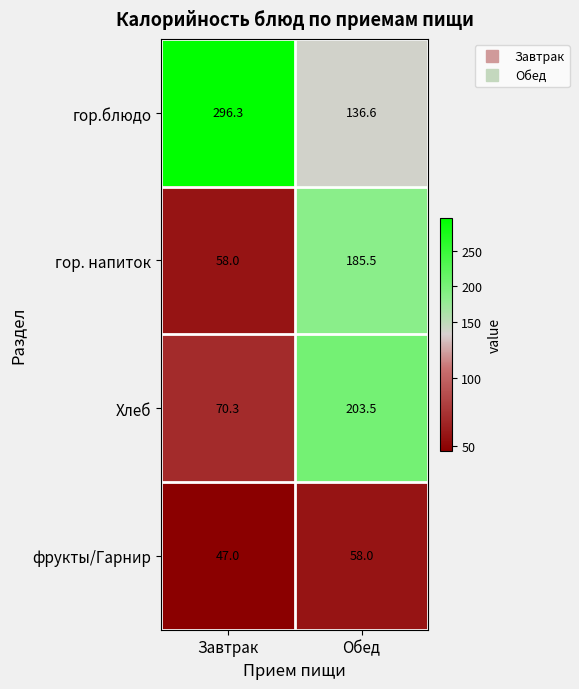

What is the spread (max minus min) of values at Обед?

145.5